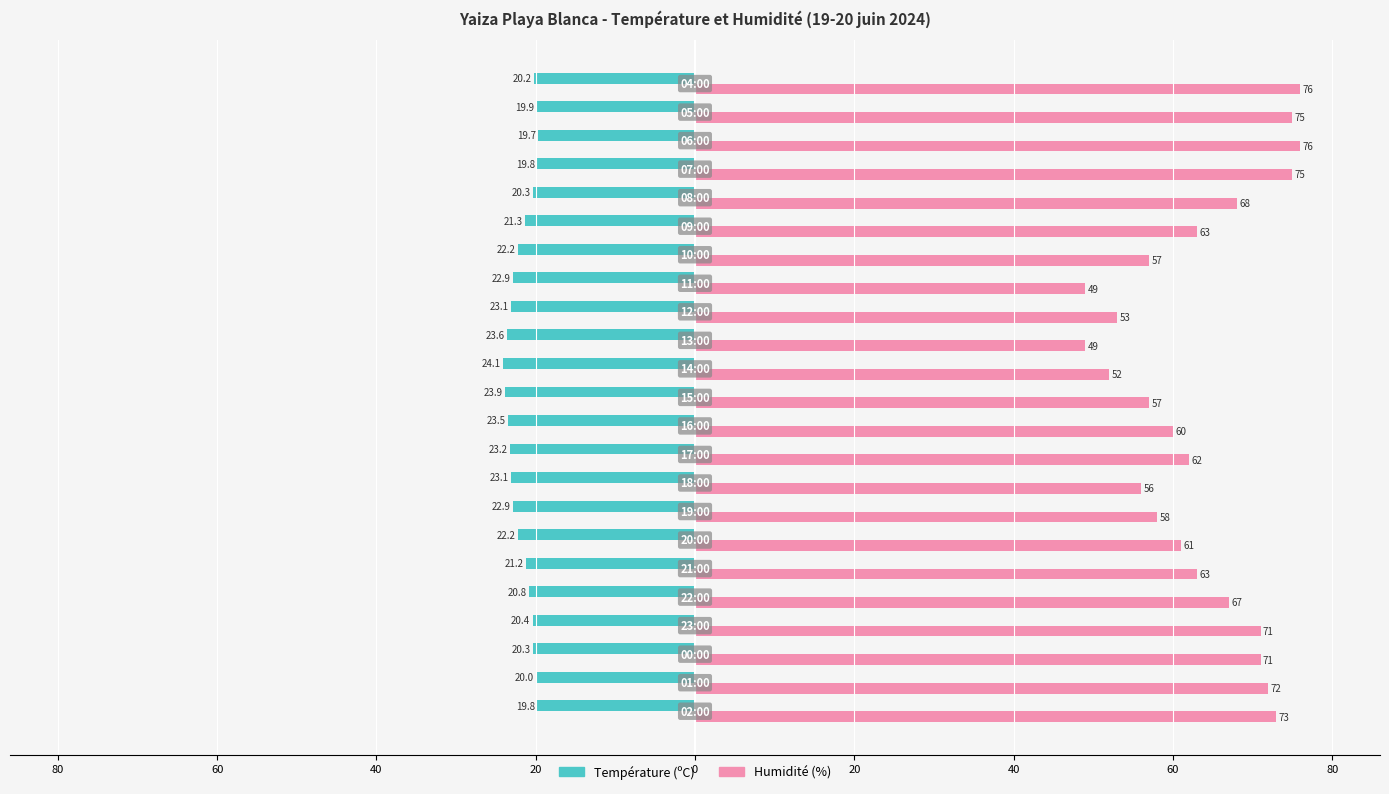

What are all the series names shown in the legend?

Température (ºC), Humidité (%)